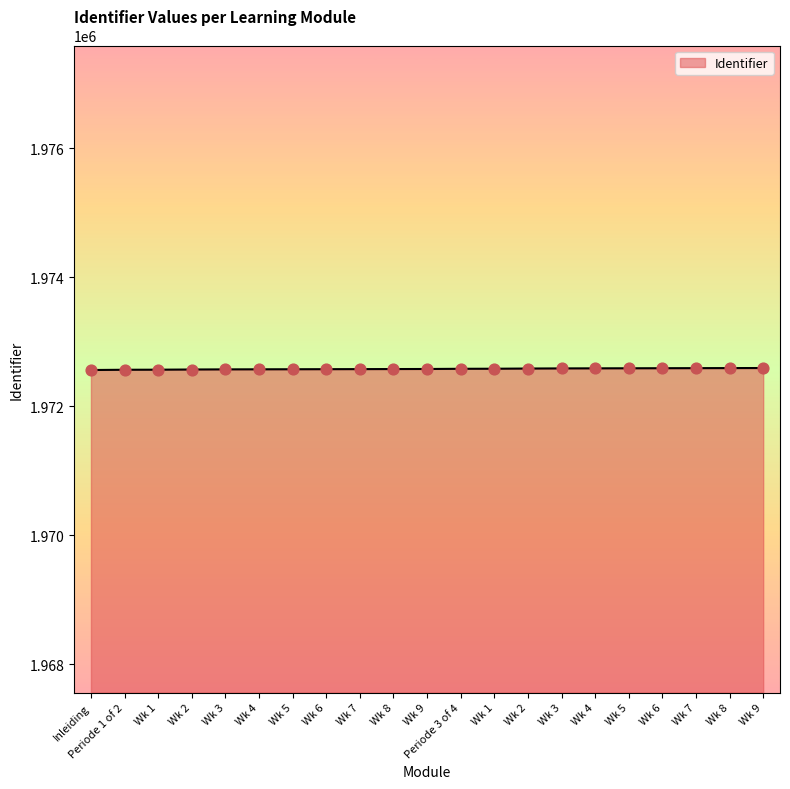

What is the change in value from Inleiding to Periode 1 of 2?

+4